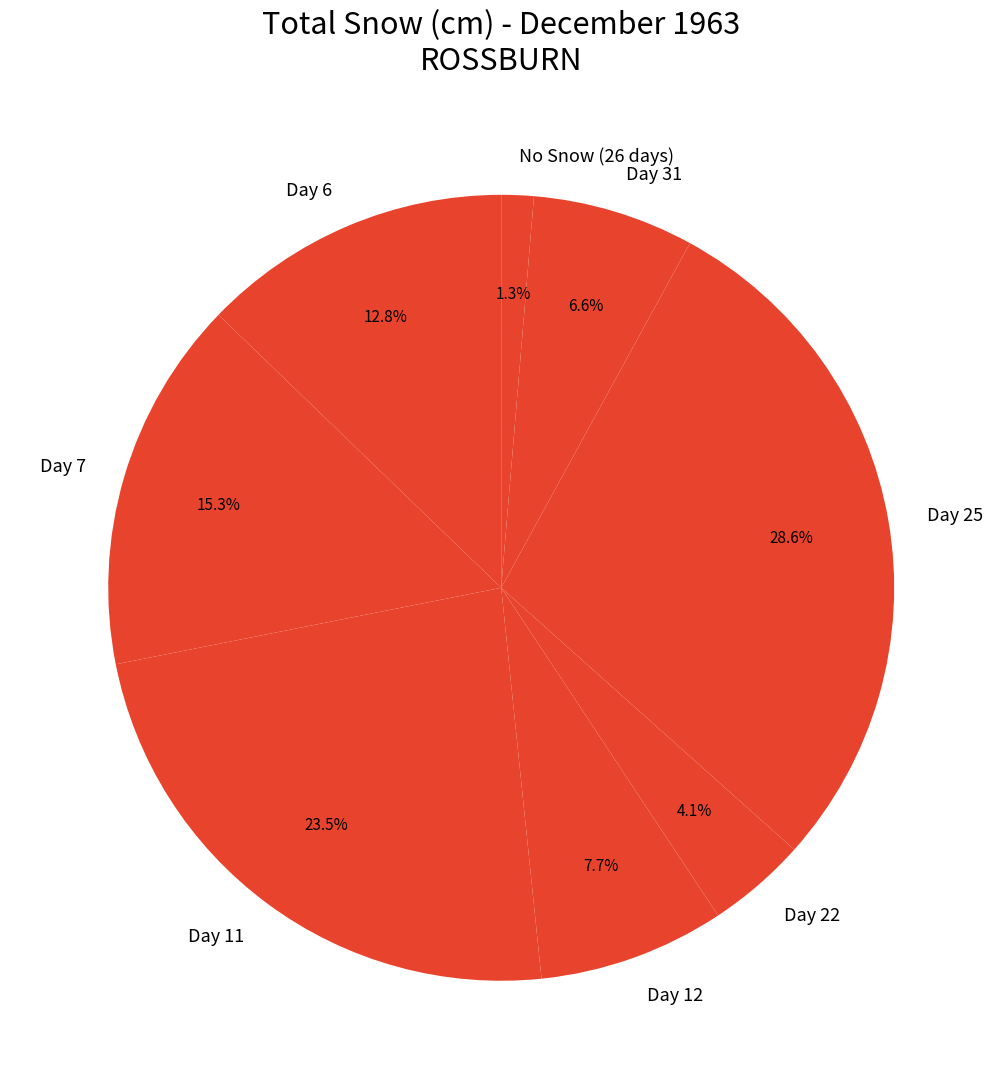

How many slices are in this pie chart?

8